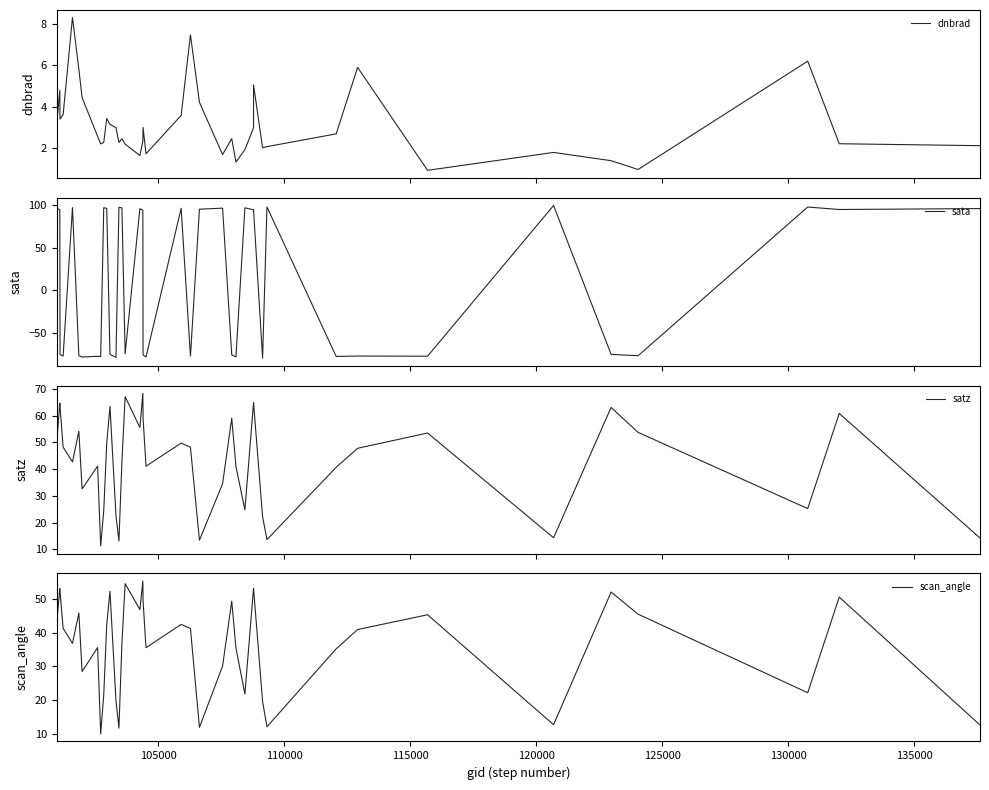

How many data points in dnbrad are less than 2?

10